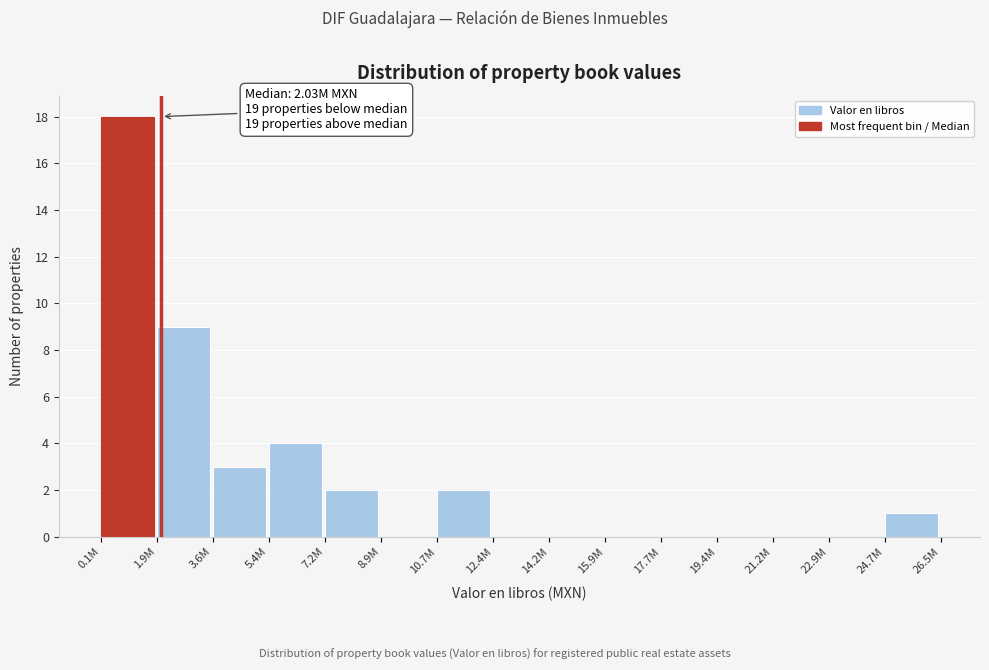

Reading left to right, what are all the values shown in this chart?

0.1M=18	1.9M=9	3.6M=3	5.4M=4	7.2M=2	8.9M=0	10.7M=2	12.4M=0	14.2M=0	15.9M=0	17.7M=0	19.4M=0	21.2M=0	22.9M=0	24.7M=1